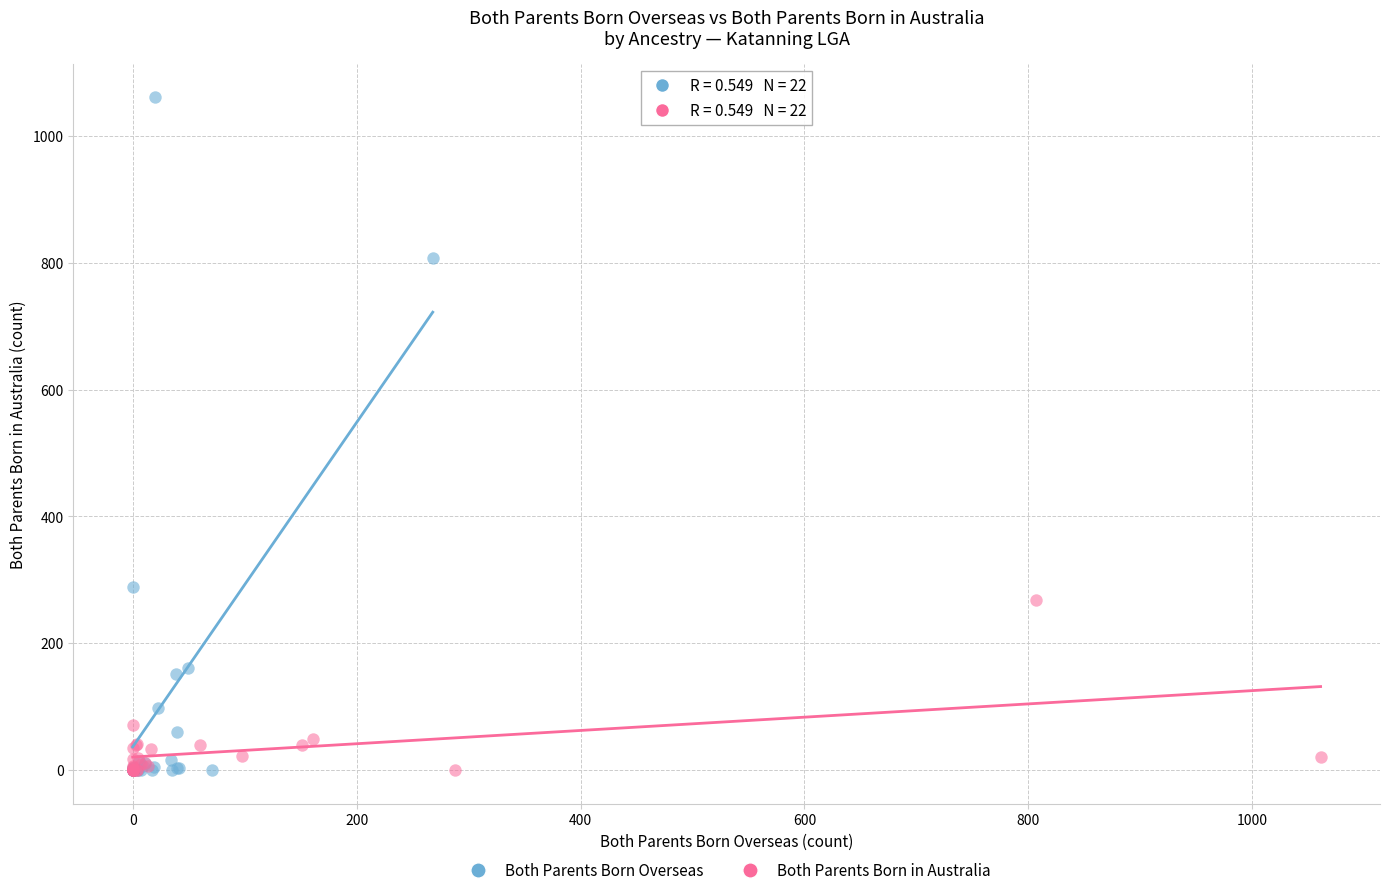

What are all the series names shown in the legend?

Both Parents Born Overseas, Both Parents Born in Australia